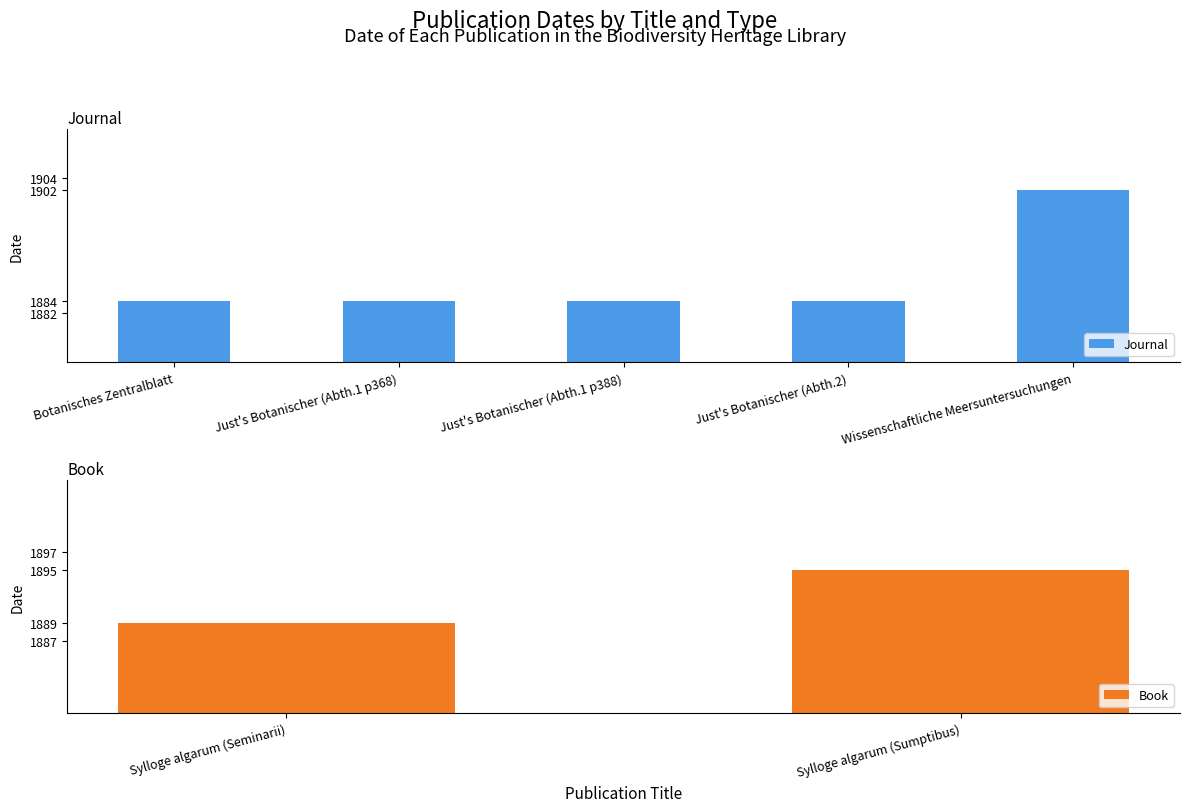

The value of Journal at Just's Botanischer (Abth.1 p388) is 2671. True or false?

False